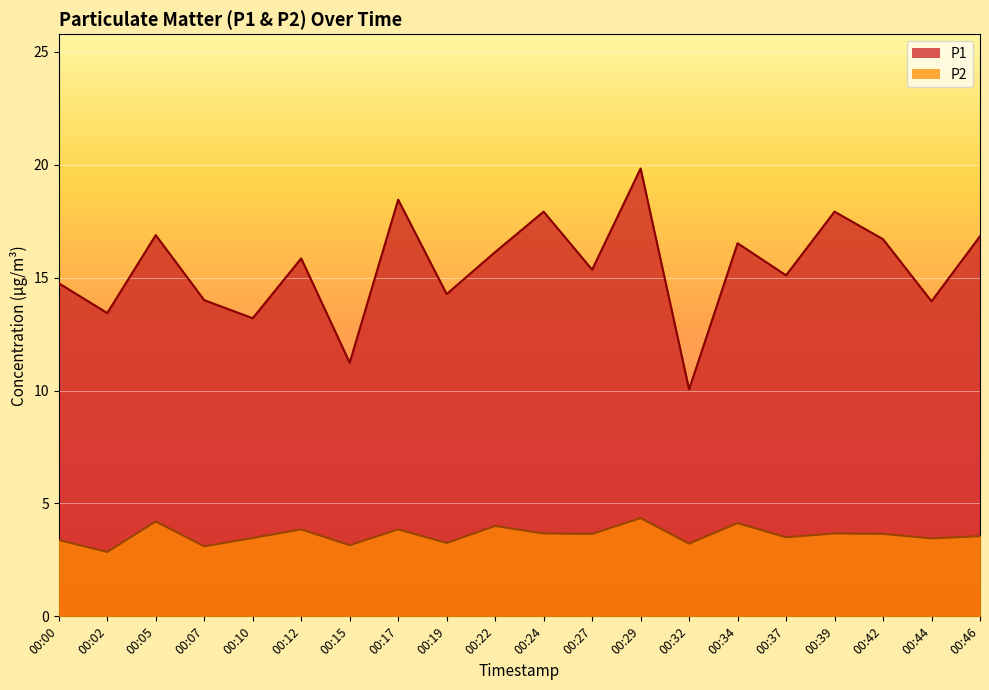

At which category does P2 reach its first local peak?

00:05